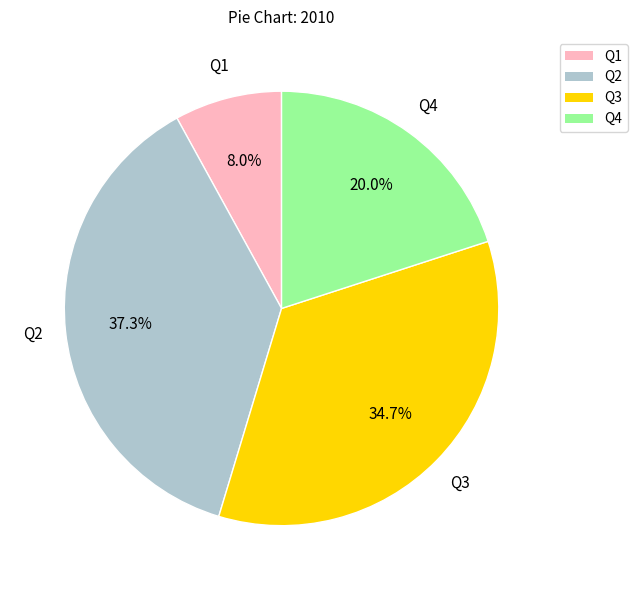

What percentage is NOT represented by Q2?

62.7%